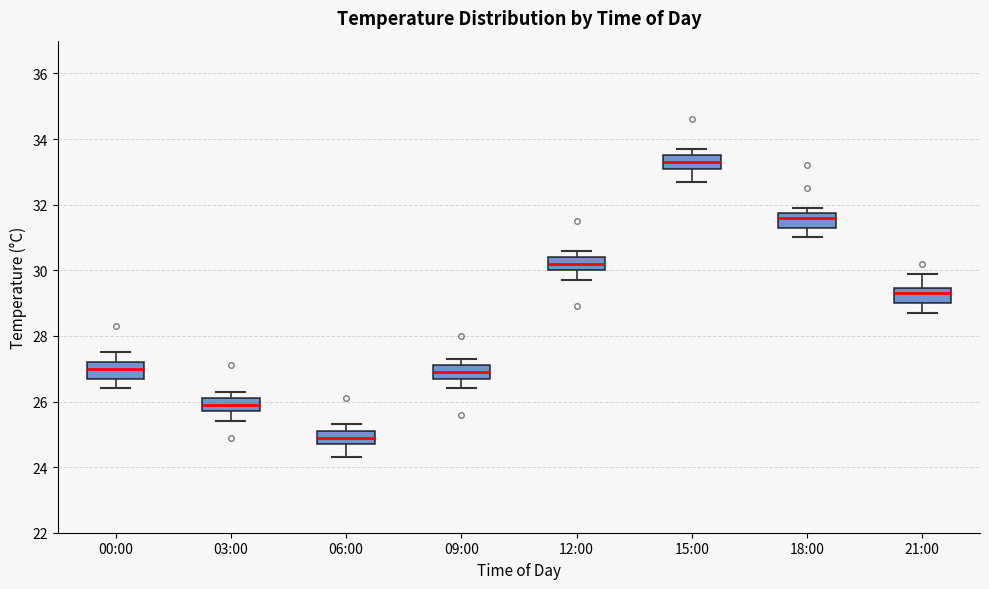

Reading left to right, read every box against the y-axis: the position of its median line, the range the box covers, and the ends of its whiskers. The values are not printed on the chart, so give them approximately, as read against the axis.

00:00: median 27.0, box 26.8 to 27.2, whiskers 26.4 to 27.6
03:00: median 26.0, box 25.8 to 26.2, whiskers 25.4 to 26.4
06:00: median 25.0, box 24.8 to 25.2, whiskers 24.4 to 25.4
09:00: median 27.0, box 26.8 to 27.2, whiskers 26.4 to 27.4
12:00: median 30.2, box 30.0 to 30.4, whiskers 29.8 to 30.6
15:00: median 33.4, box 33.2 to 33.6, whiskers 32.8 to 33.8
18:00: median 31.6, box 31.4 to 31.8, whiskers 31.0 to 32.0
21:00: median 29.4 (just below the box's upper edge), box 29.0 to 29.4, whiskers 28.8 to 30.0